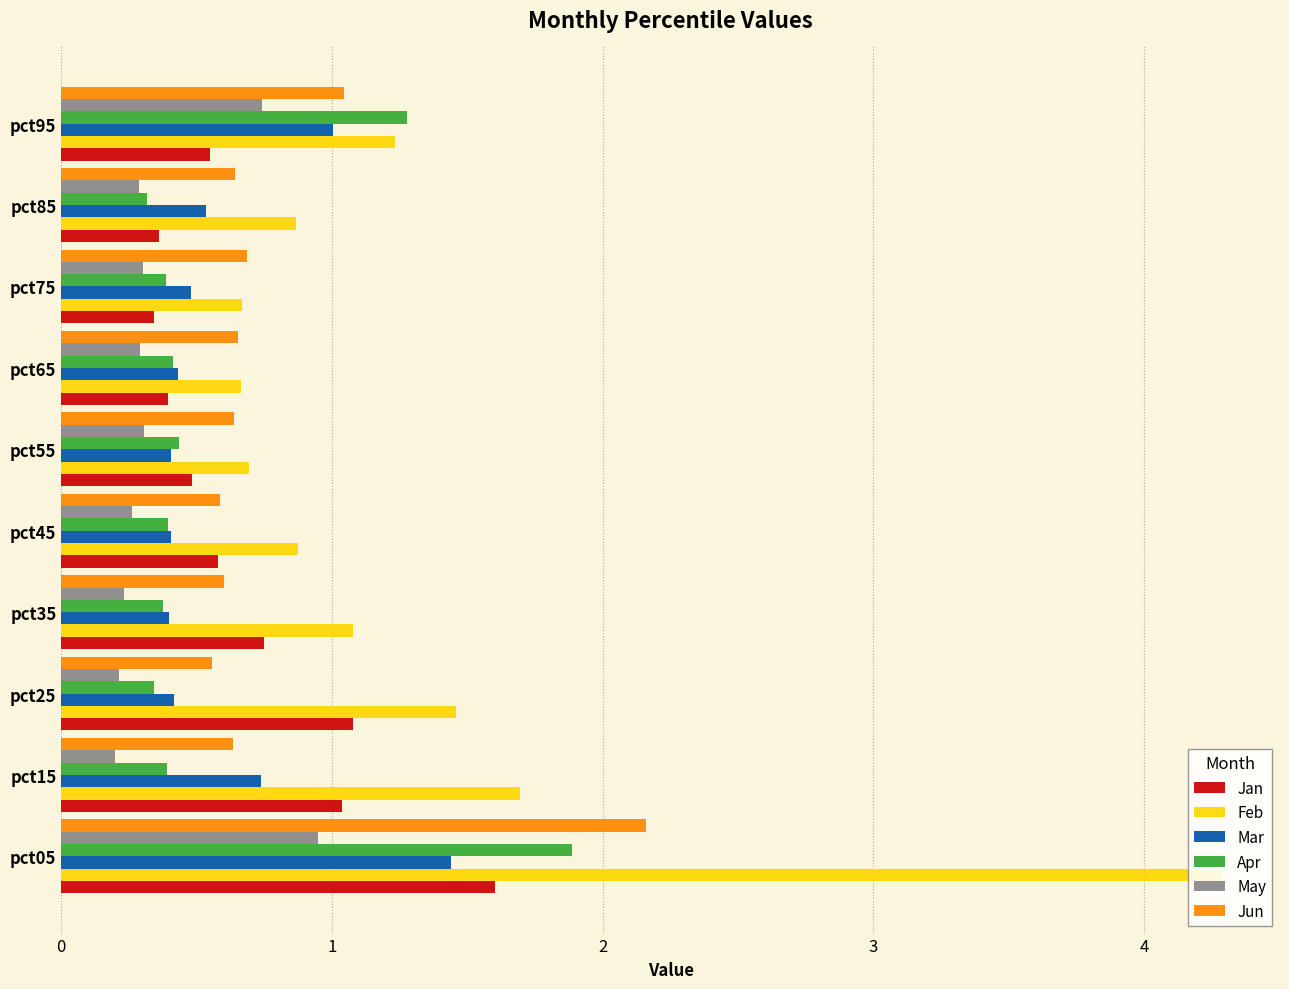

What is the greatest value displayed?

4.3